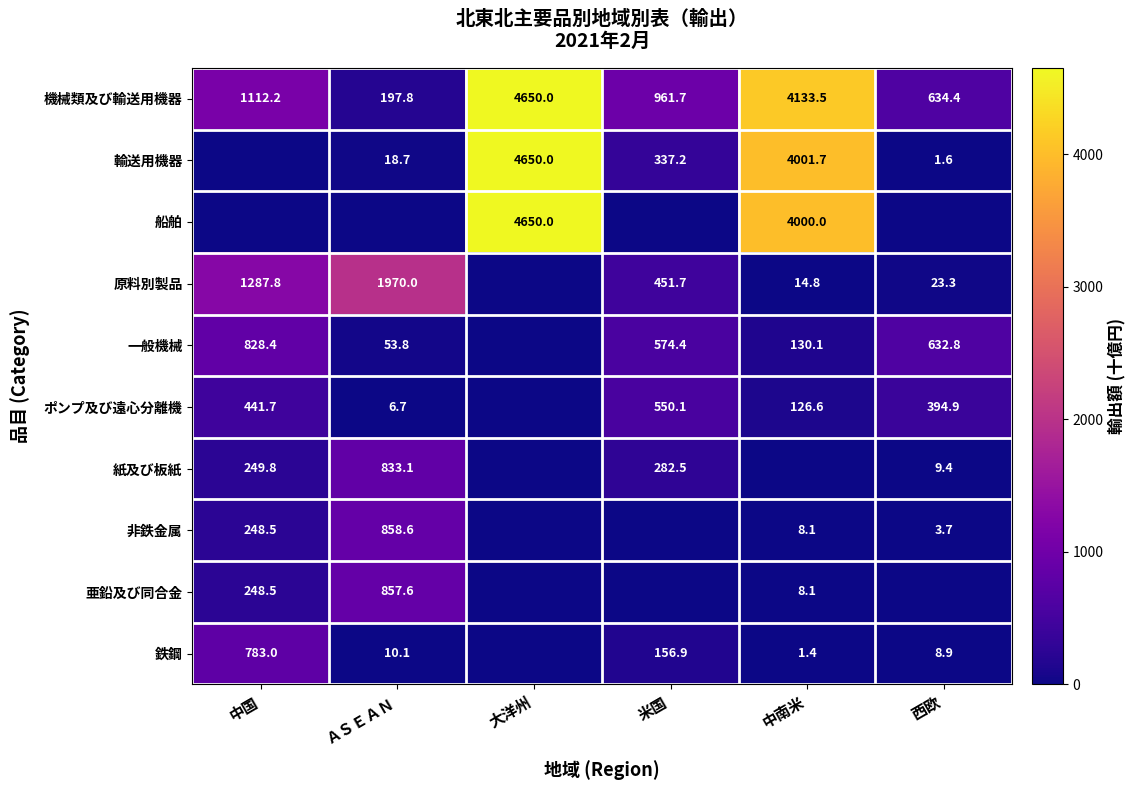

The 鉄鋼 series shows 38.0 at 米国. True or false?

False